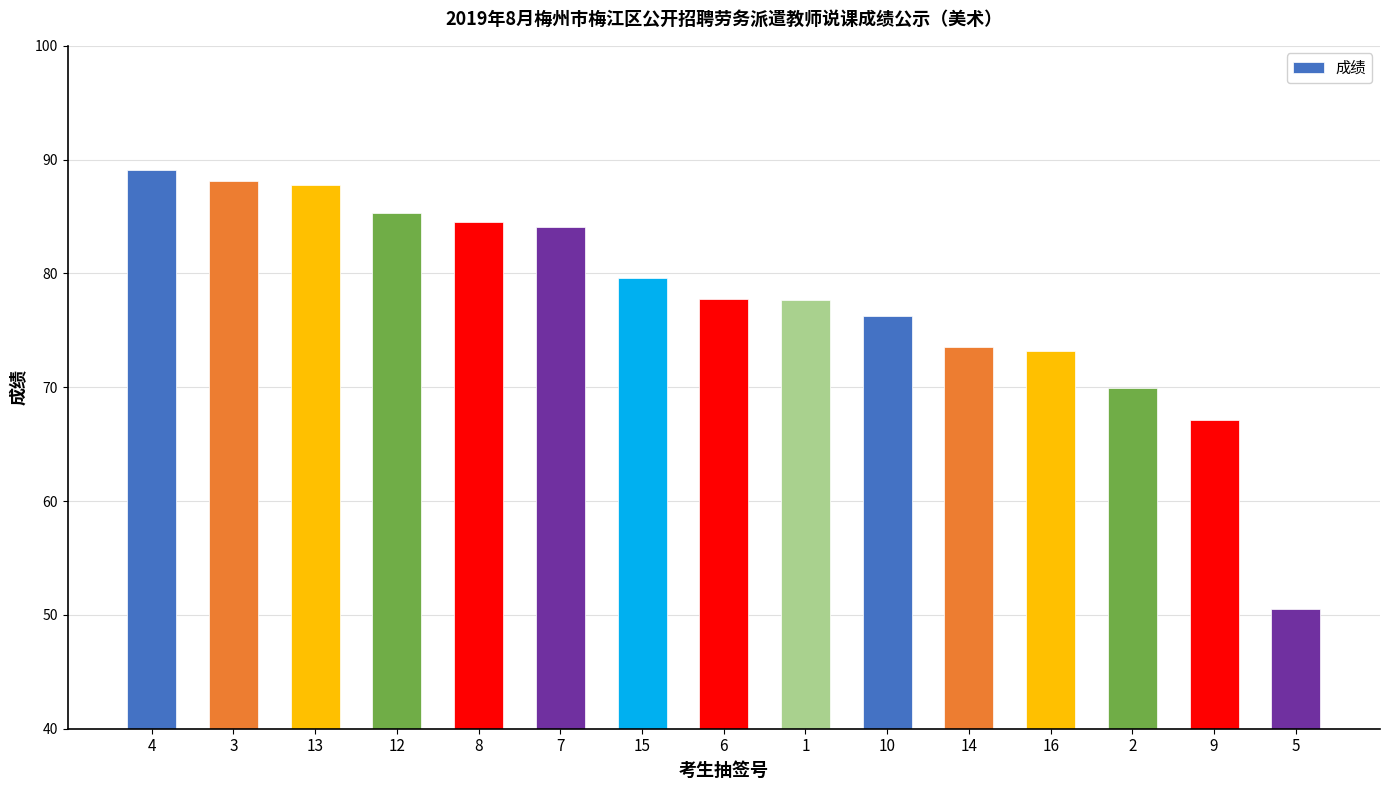

Does the chart contain stacked bars?

No